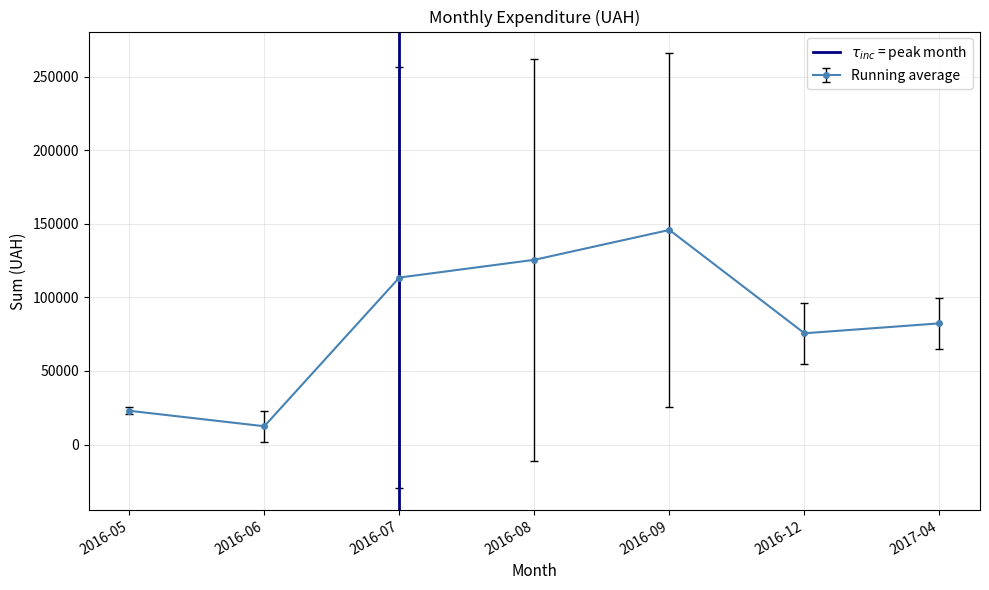

How many lines are shown in the chart?

1